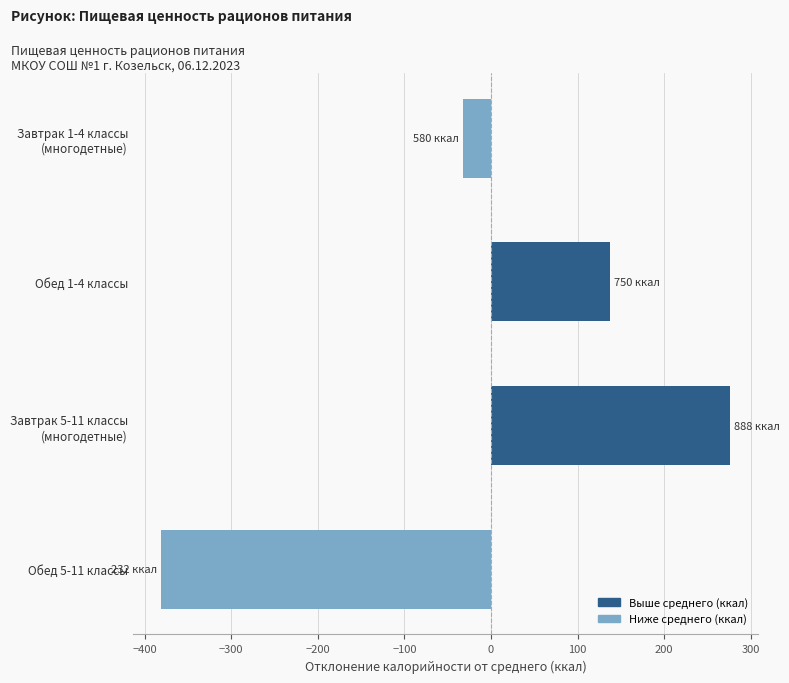

What is the change in value from Обед 1-4 классы to Обед 5-11 классы?

-518.0